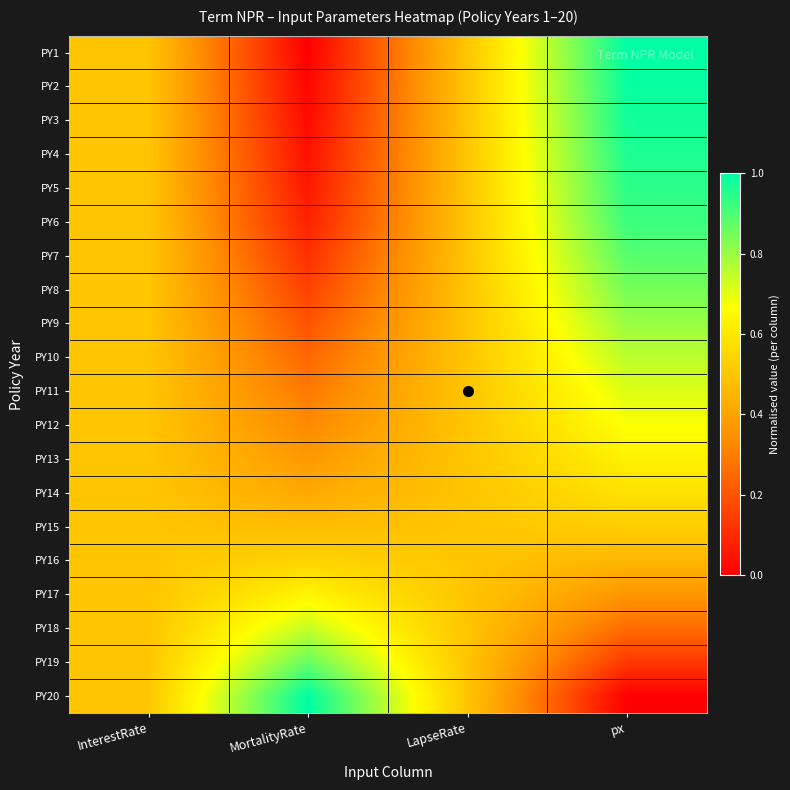

Which series has the widest spread of values?

PY1